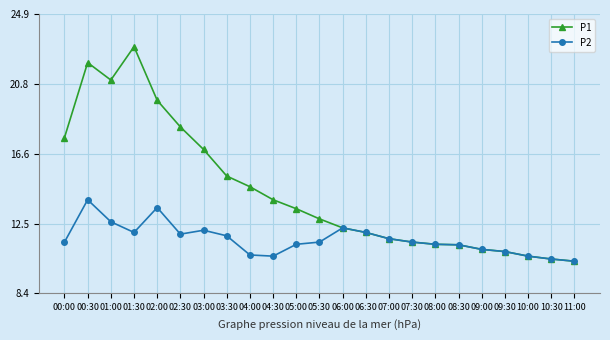

Rank the series by their maximum value, from highest to lowest.

P1, P2